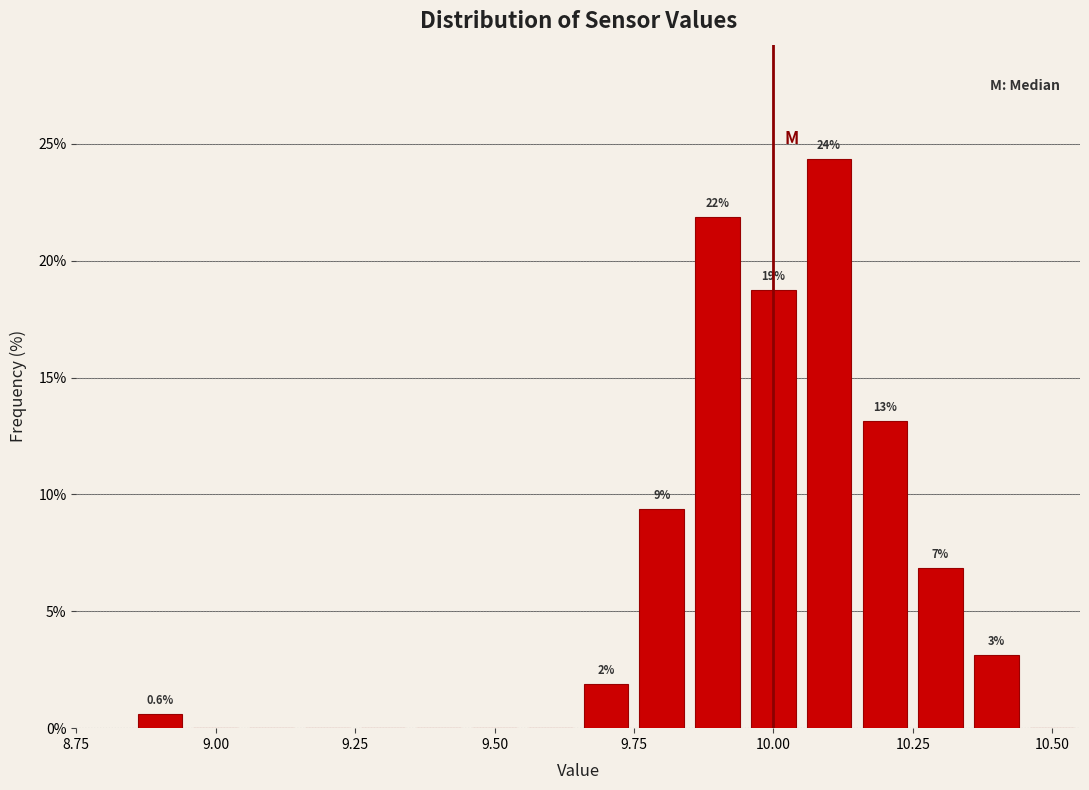

Read against the x-axis, roughly where is the centre of the tallest bar?

10.10